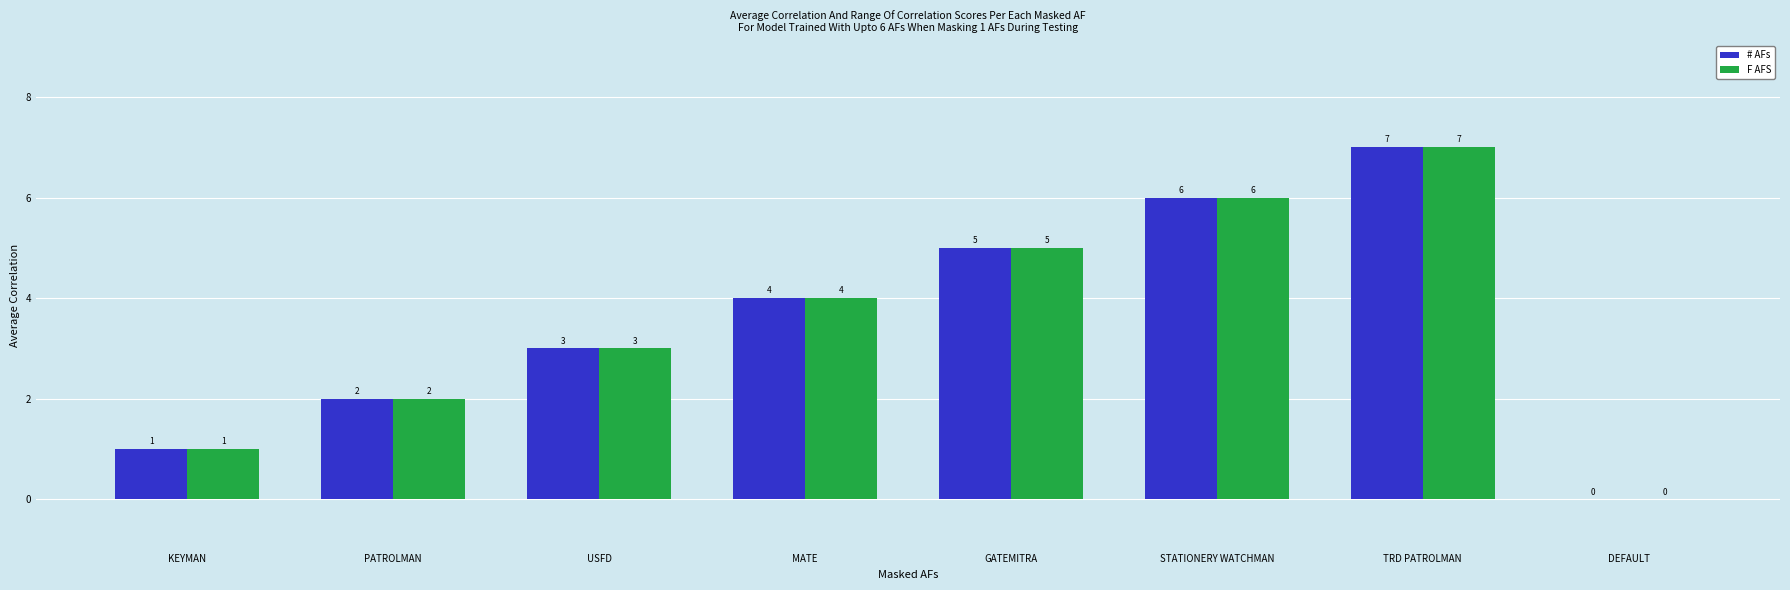

At which category is the sum across all series the highest?

TRD PATROLMAN